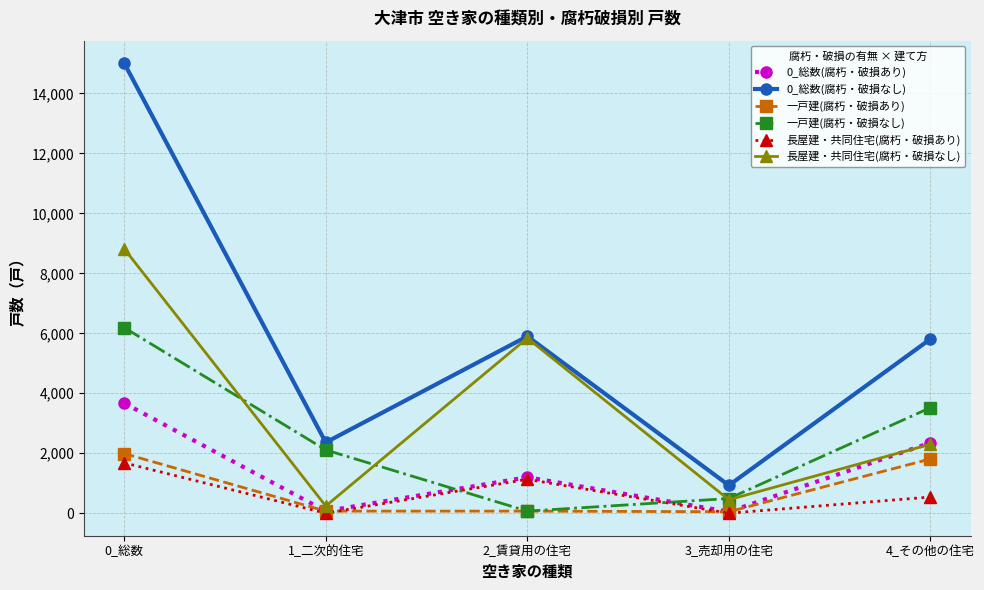

True or false: 0_総数(腐朽・破損なし) has more than 0 points higher than both neighbors.

True